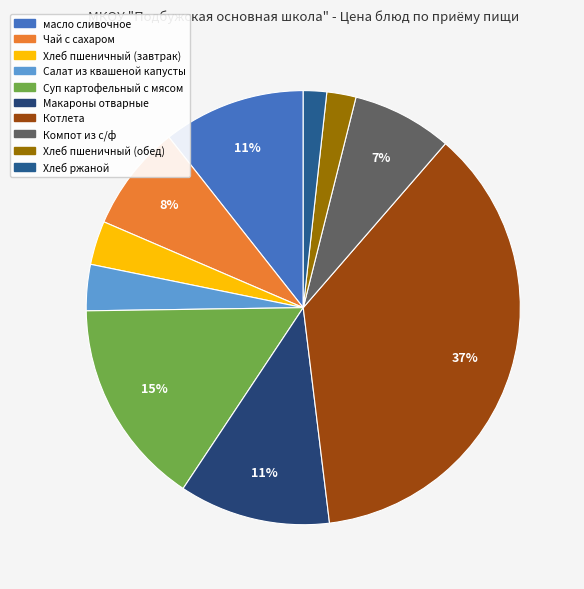

Is there a majority slice in this chart?

No